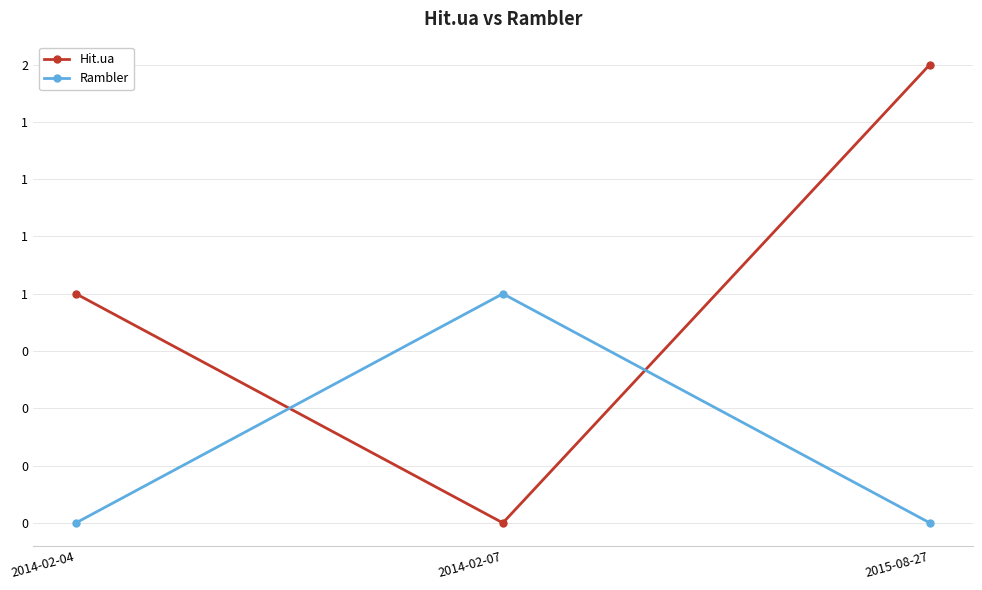

What are all the series names shown in the legend?

Hit.ua, Rambler